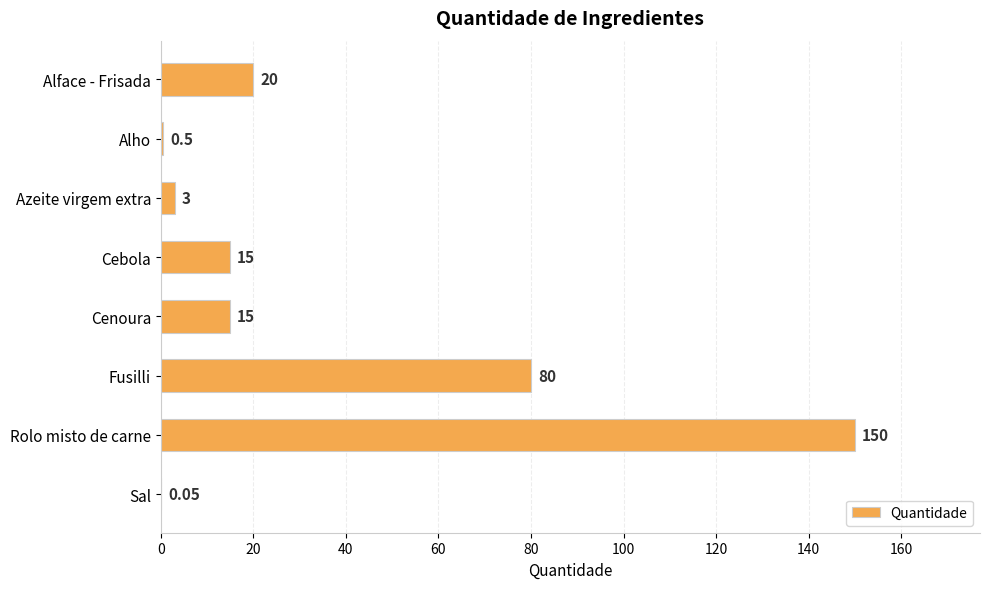

What is the sum of the values at Azeite virgem extra and Alface - Frisada?

23.0